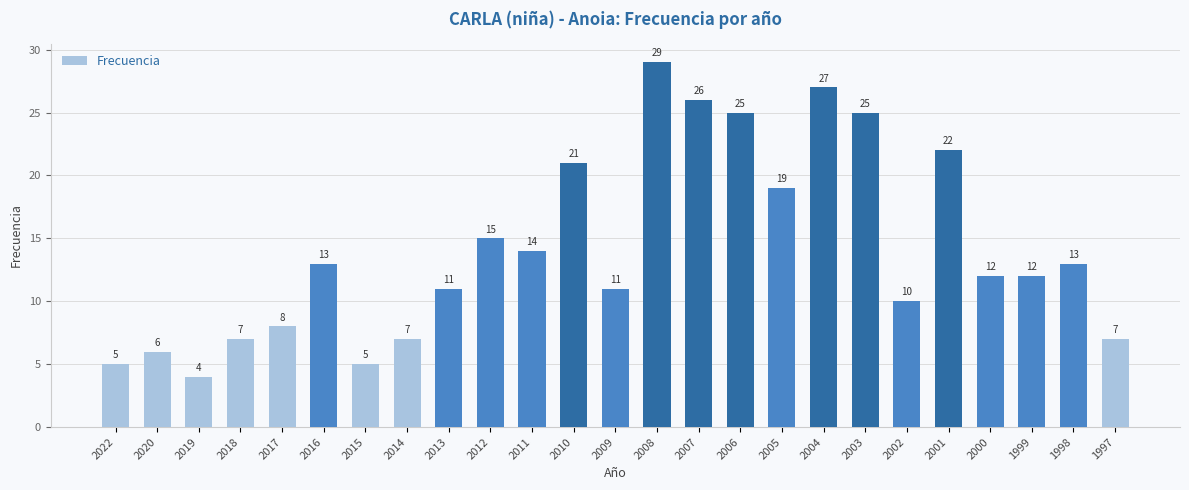

How many categories are shown in the chart?

25